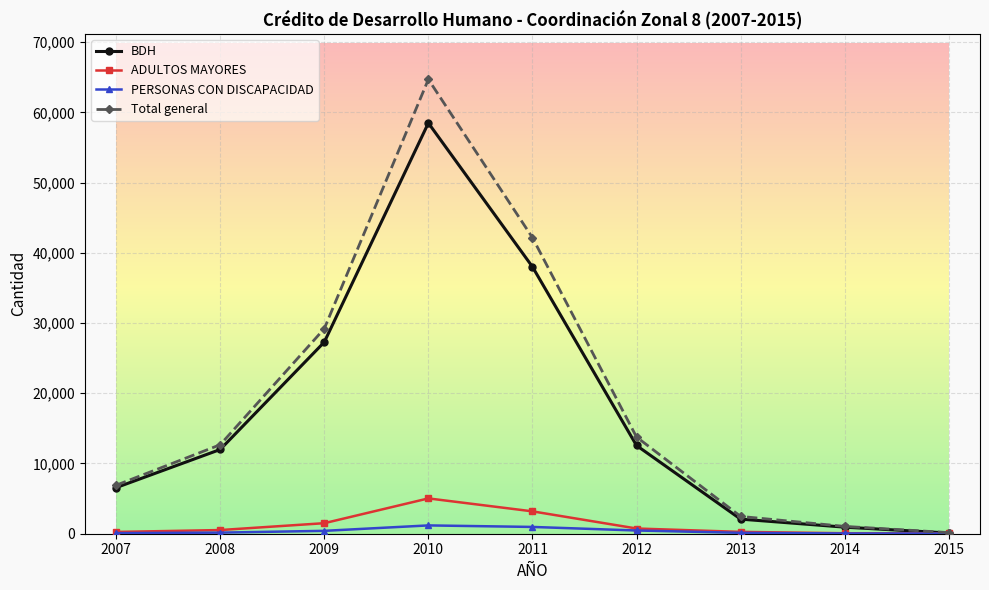

How many lines are shown in the chart?

4